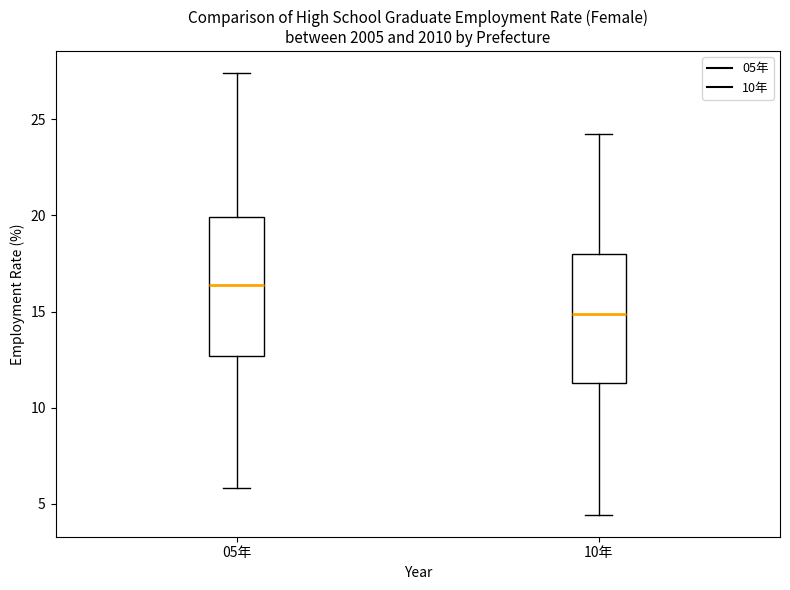

Reading left to right, transcribe this box plot: for each box, give where its median line is, the range the box spans, and where its two whiskers end, as read against the y-axis. The values are not printed on the chart, so give them approximately, as read against the axis.

05年: median 16.5, box 12.5 to 20.0, whiskers 6.0 to 27.5
10年: median 15.0, box 11.5 to 18.0, whiskers 4.5 to 24.5